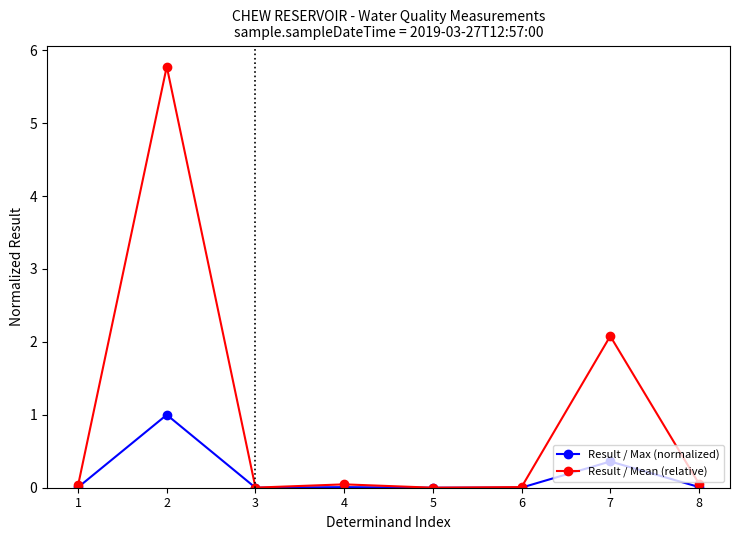

What is the value of the Result / Max (normalized) point at the 7th from the left?

0.4